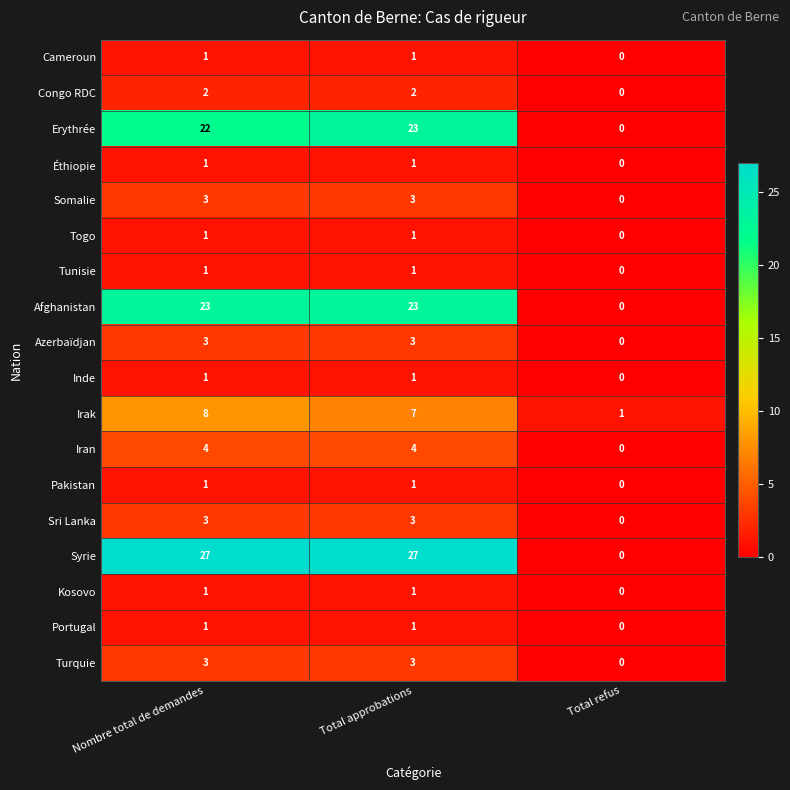

What is the sum of all Iran values?

8